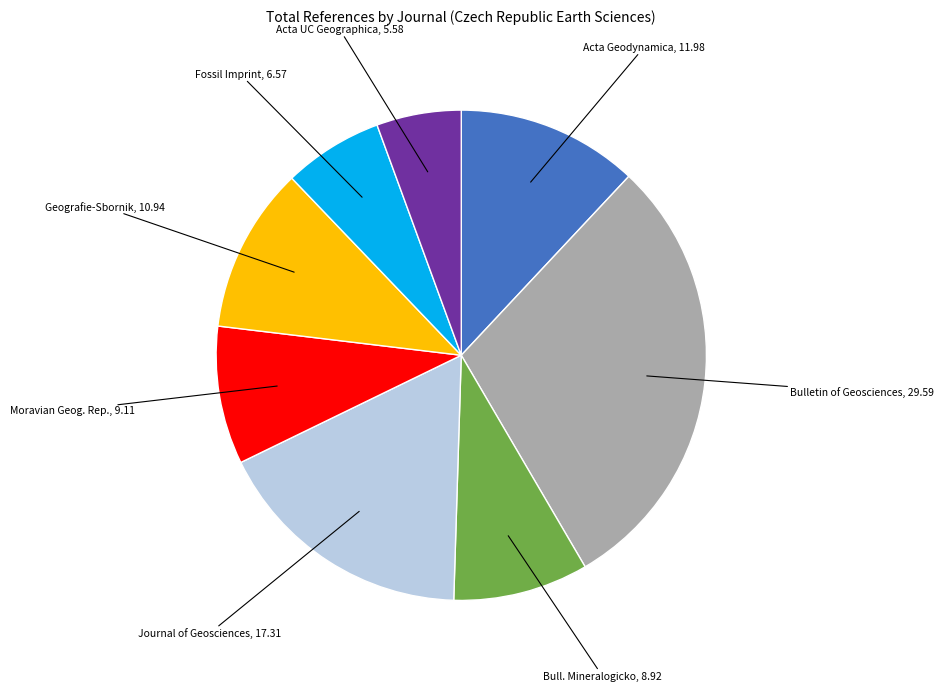

Is there any slice that represents more than half of the pie?

No